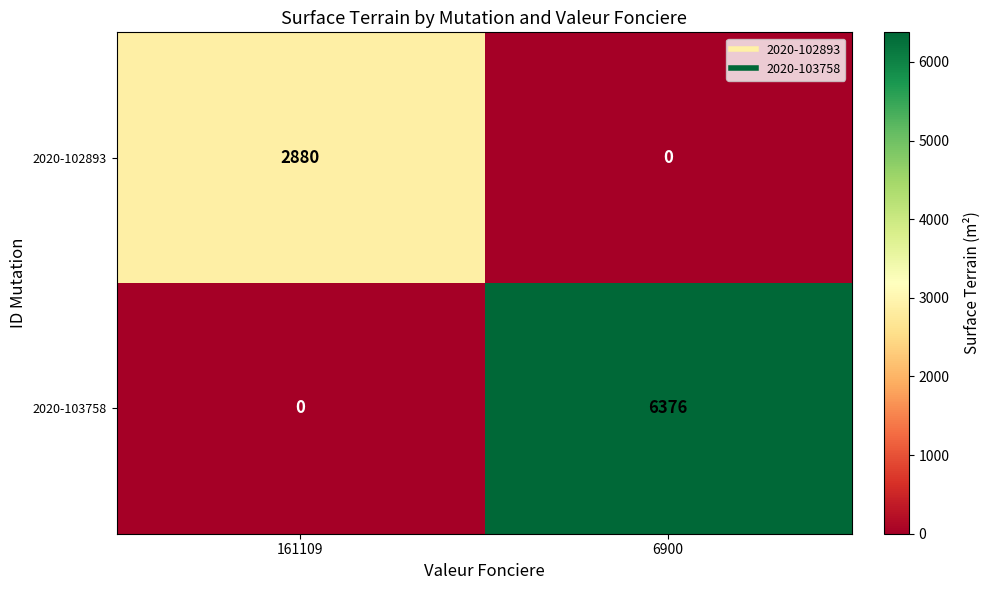

Which series has the largest range (max minus min)?

2020-103758